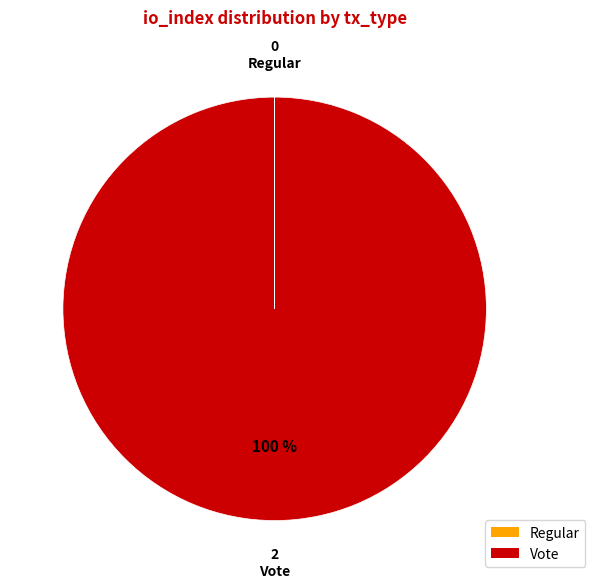

What is the largest slice in the pie chart?

Vote